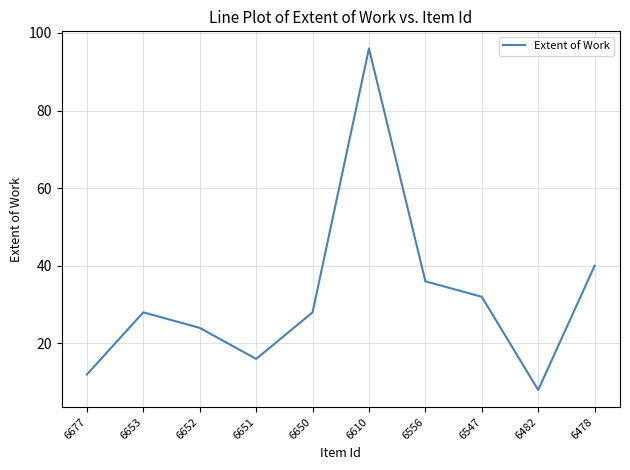

What is the ratio of the value at 6547 to the value at 6478?

0.8